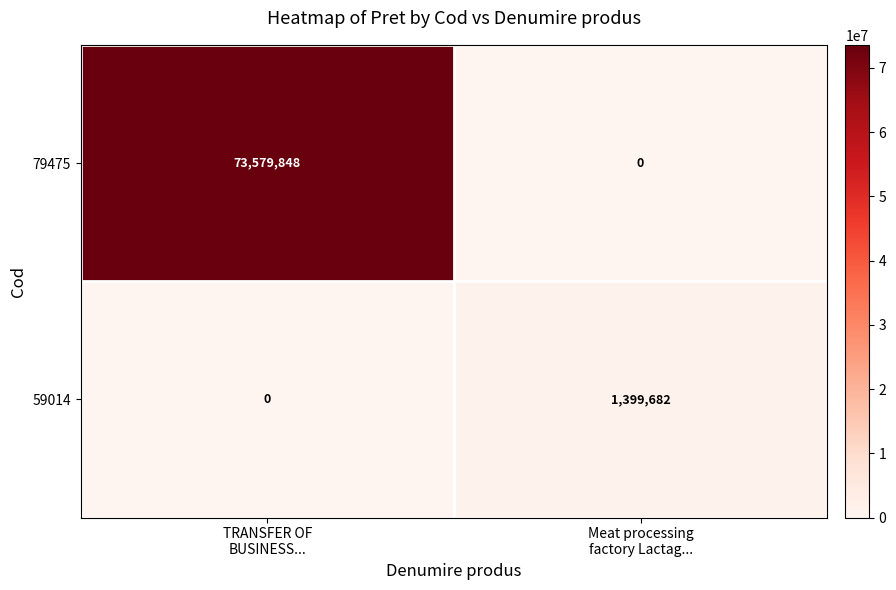

Reading right to left, list all the values displayed in this chart.

79475: 0	73579848
59014: 1399682	0